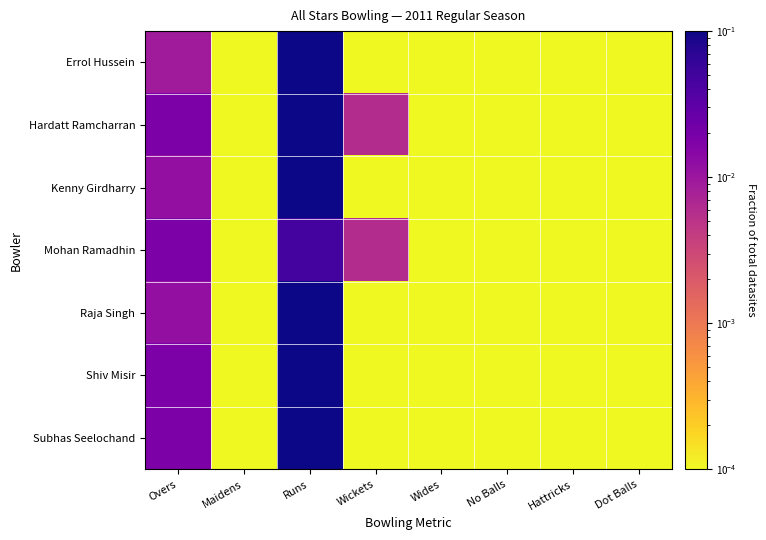

Which series has the largest total across all categories?

Errol Hussein